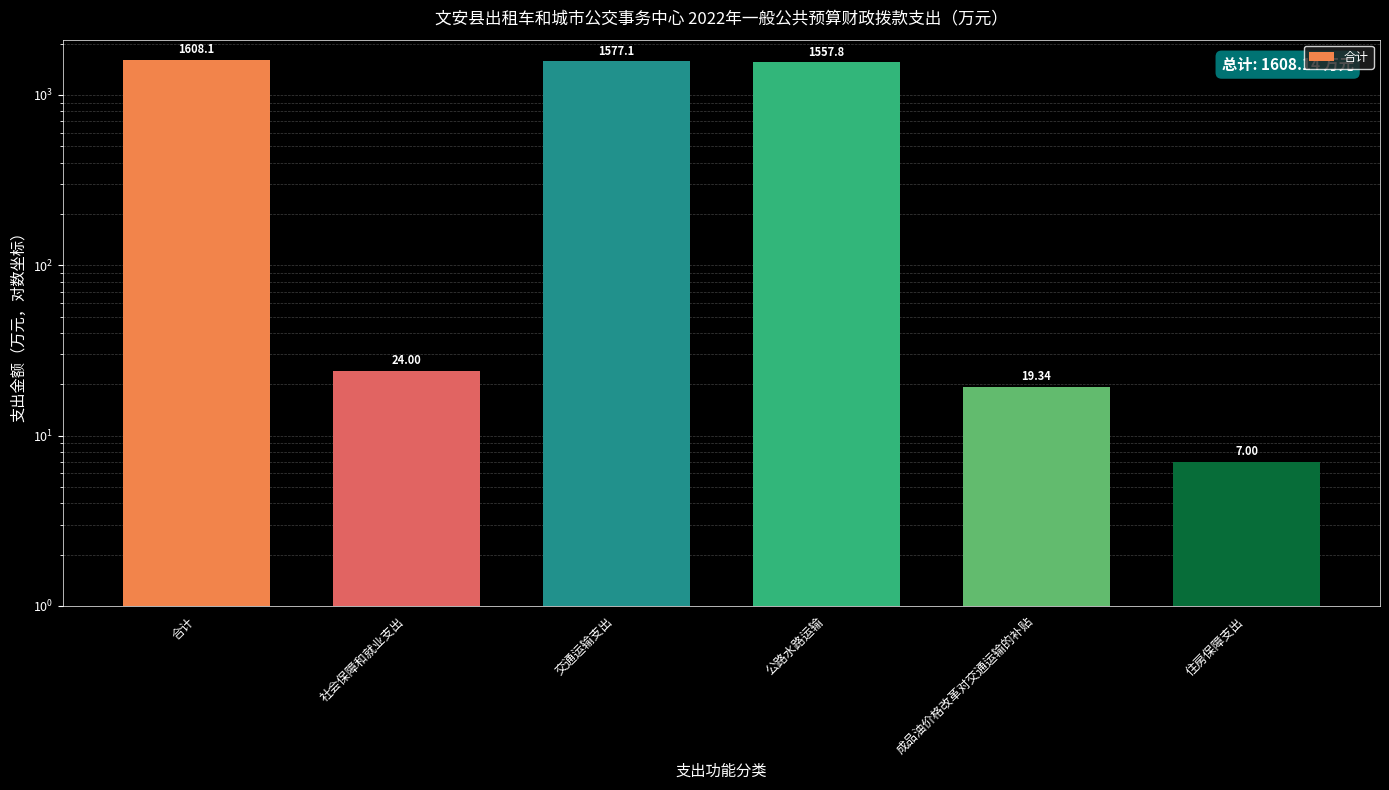

Which label corresponds to the largest value in the chart?

合计